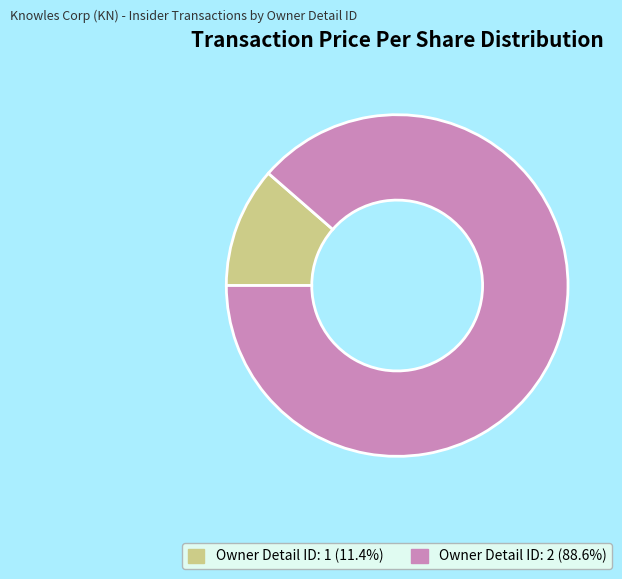

Is the sum of Owner Detail ID: 2 (88.6%) and Owner Detail ID: 1 (11.4%) greater than half?

Yes